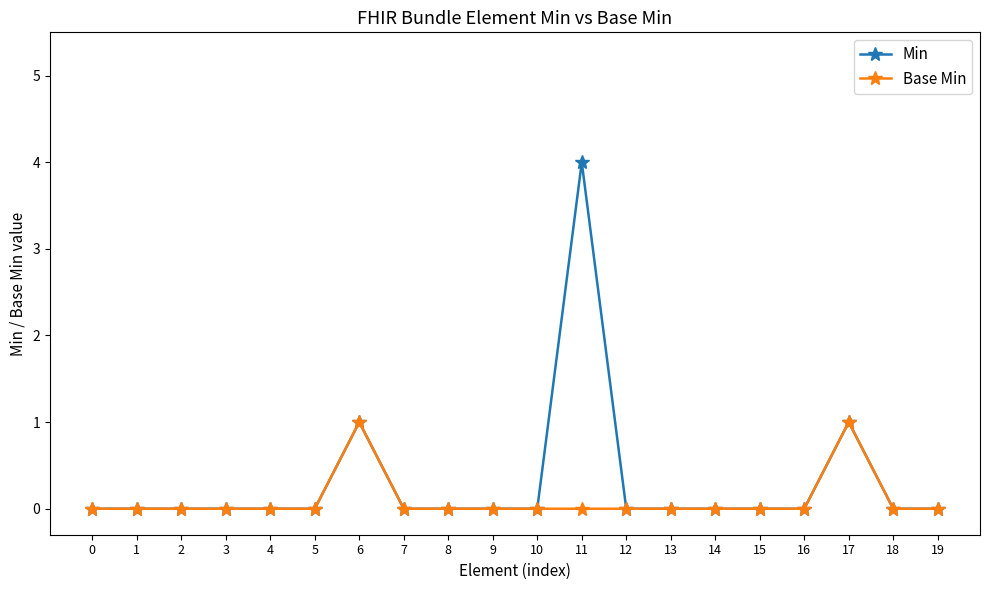

Which series has the largest range (max minus min)?

Min